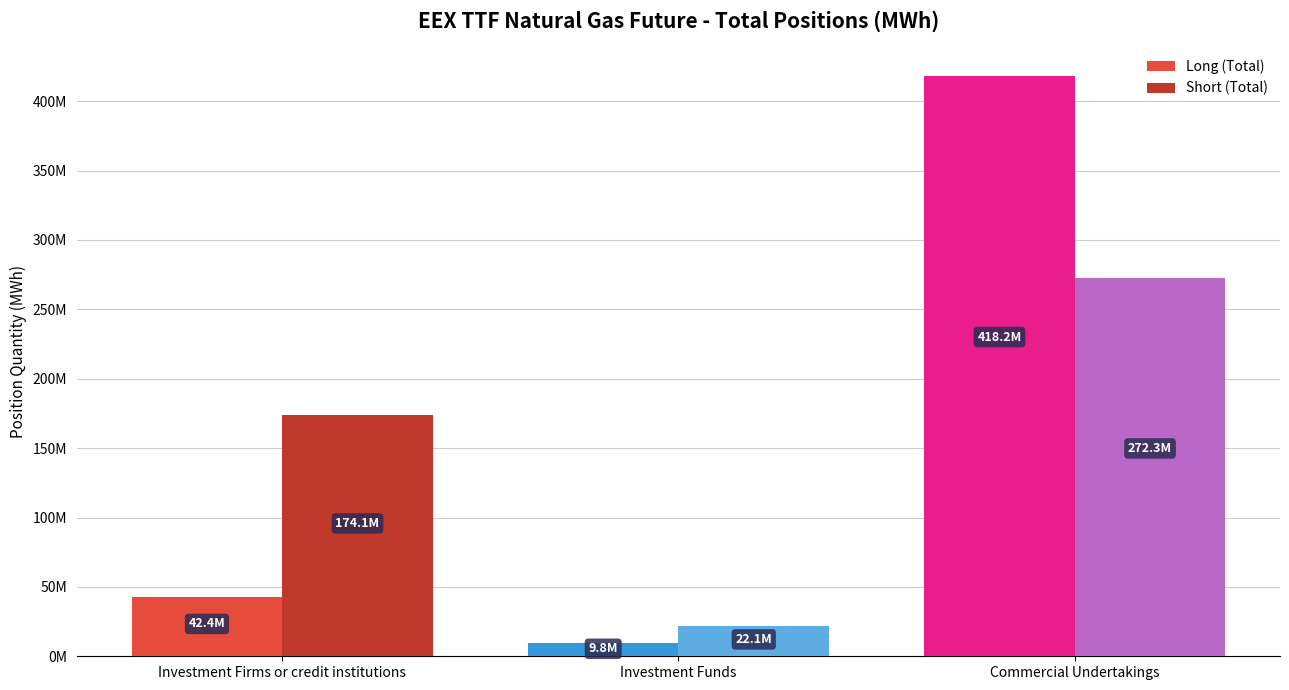

Is it true that Short (Total) equals 76681394 at Investment Firms or credit institutions?

False